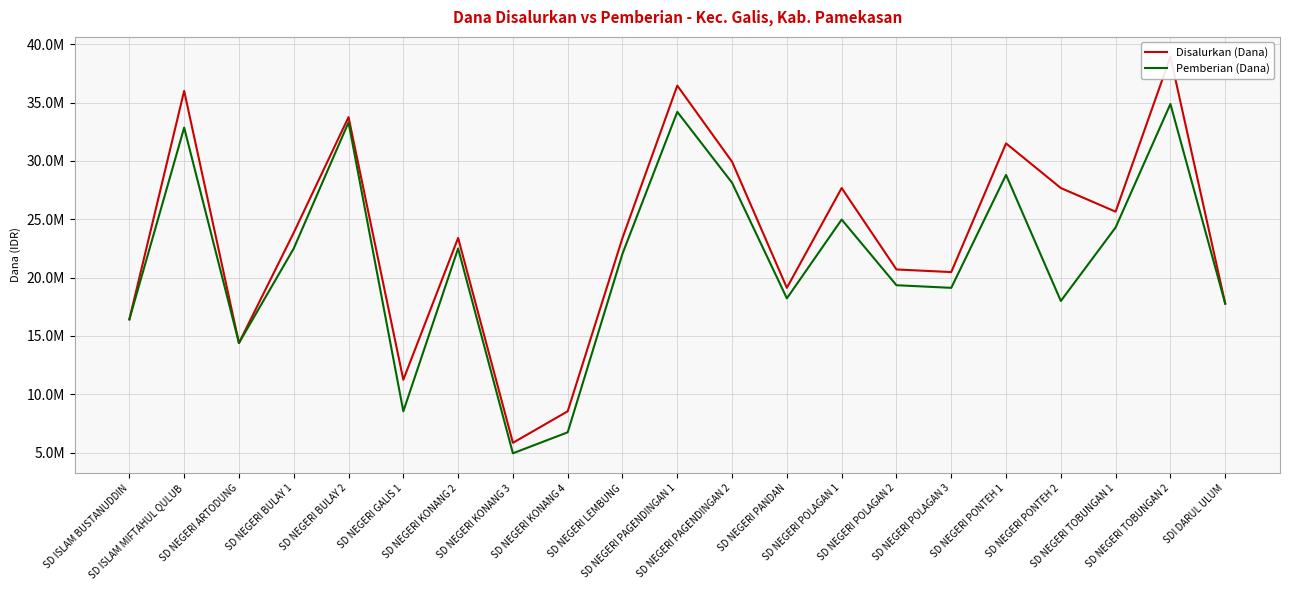

How many values in the Pemberian (Dana) series exceed 22050000?

10